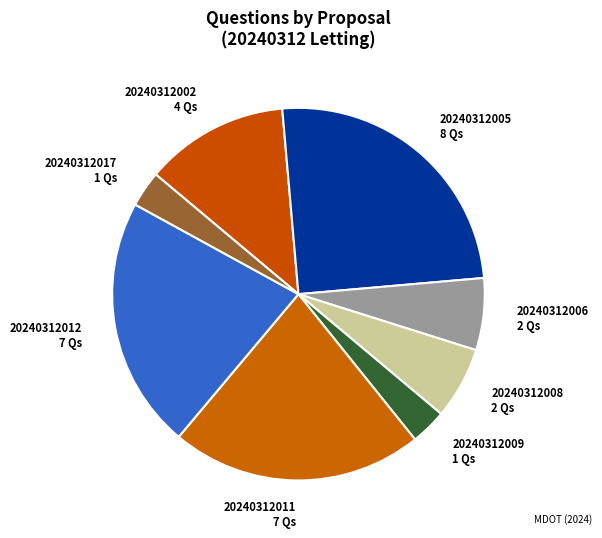

Is there a majority slice in this chart?

No